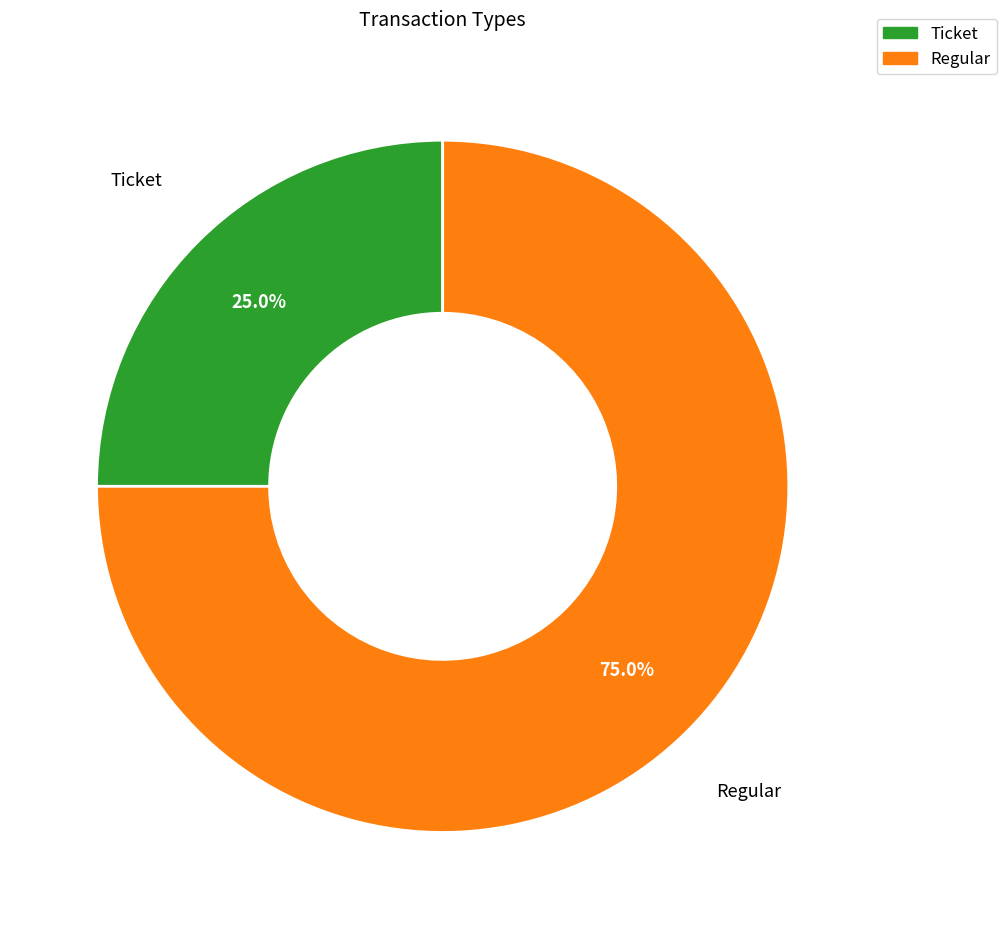

Combined, do Ticket and Regular account for over 50%?

Yes